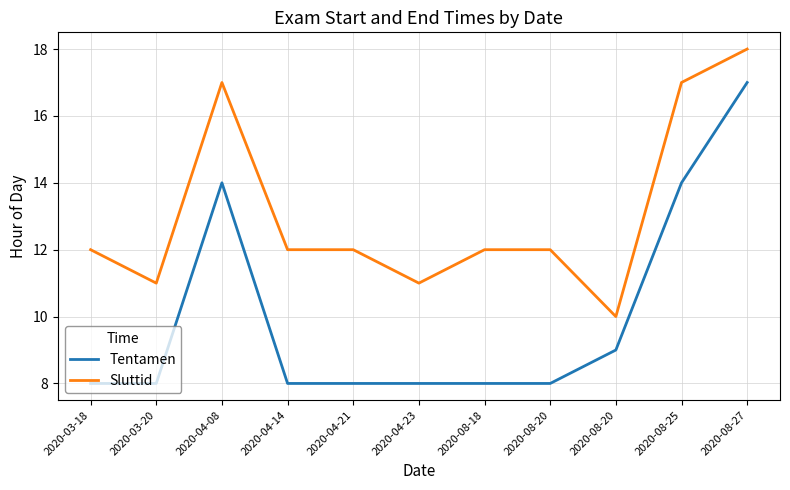

List the series in order of their peak value, highest first.

Sluttid, Tentamen